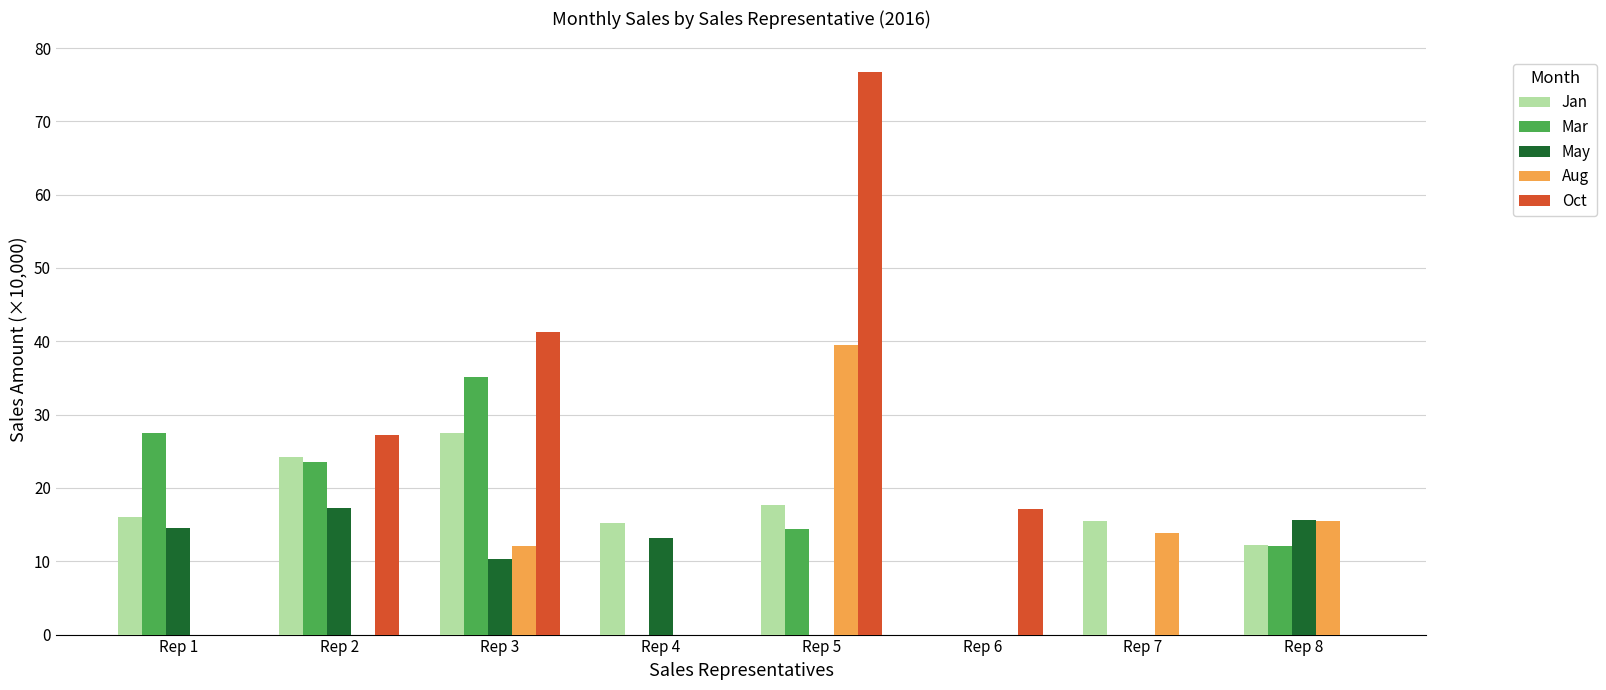

How many distinct data groups are displayed?

5